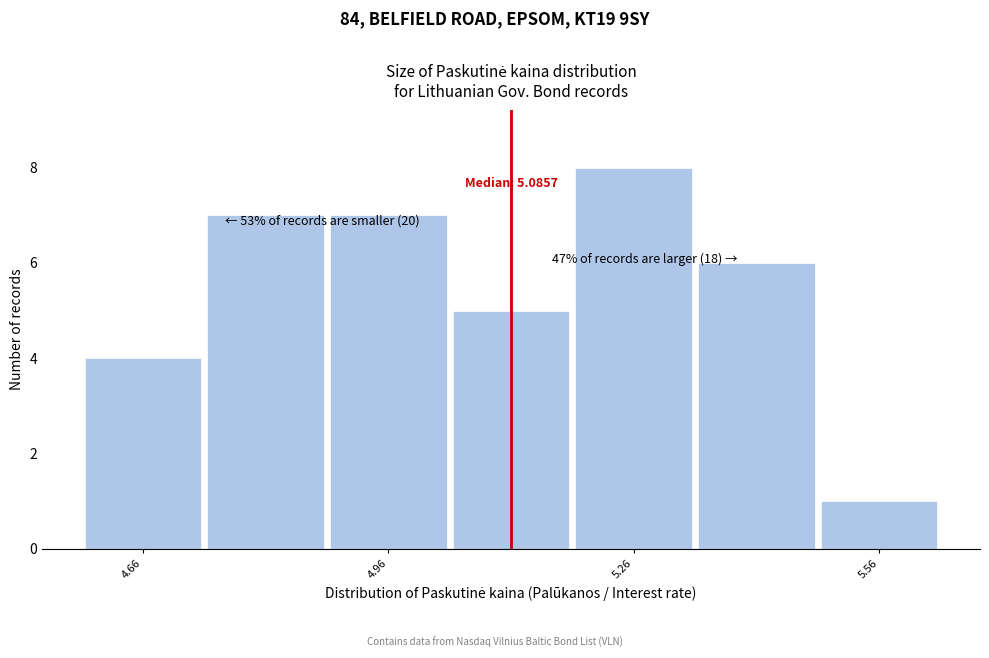

Around what value on the x-axis is the tallest bar? Give the approximate position of its centre, as read against the axis.

5.25